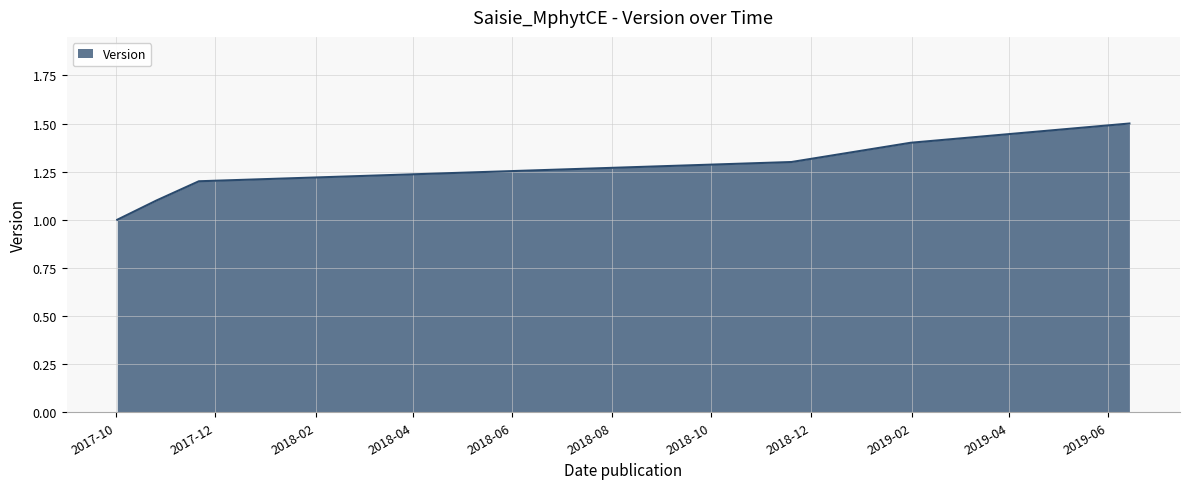

How many values are between 1 and 2?

6